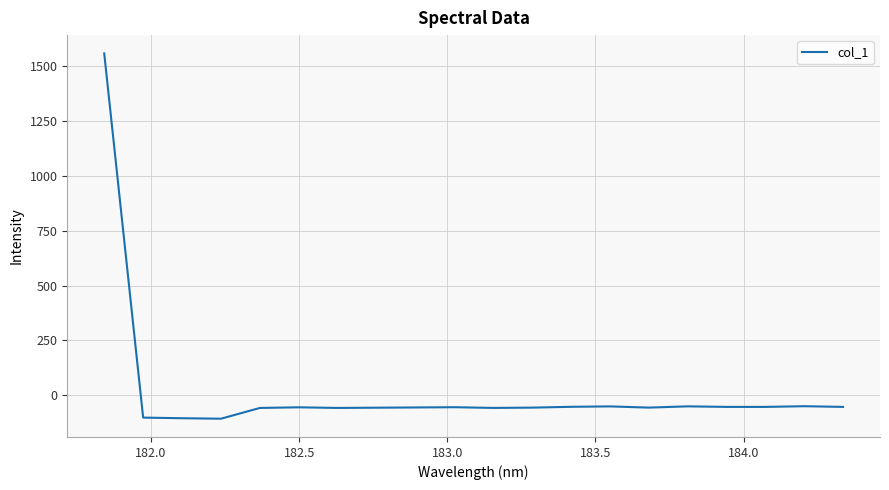

What is the greatest value displayed?

1558.9